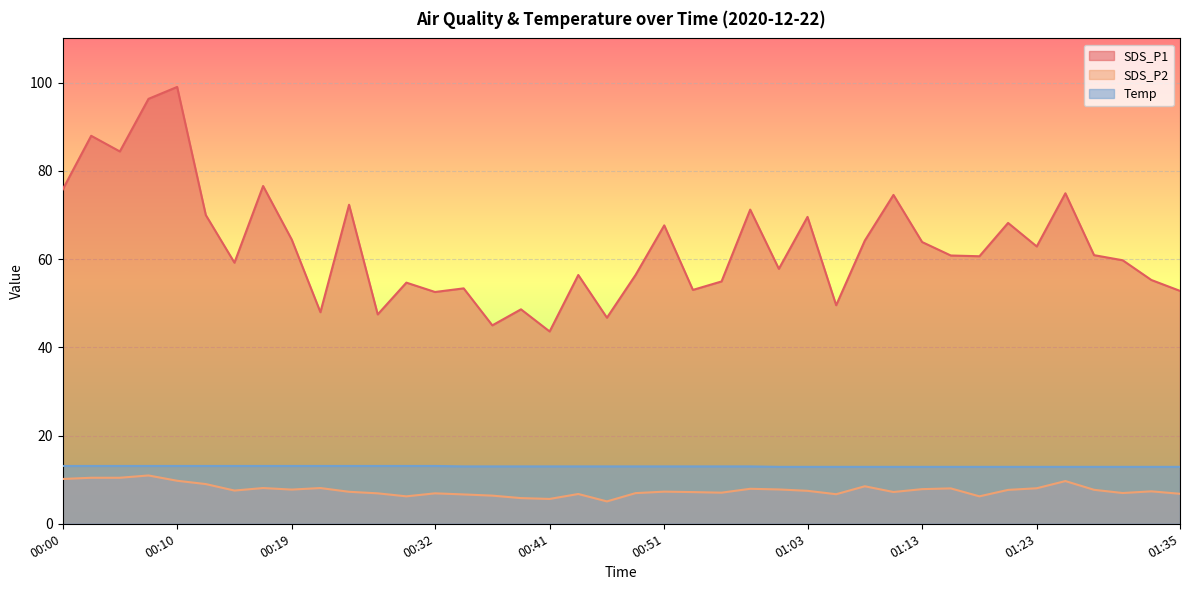

In SDS_P2, how many points are higher than both neighbors (excluding endpoints)?

11